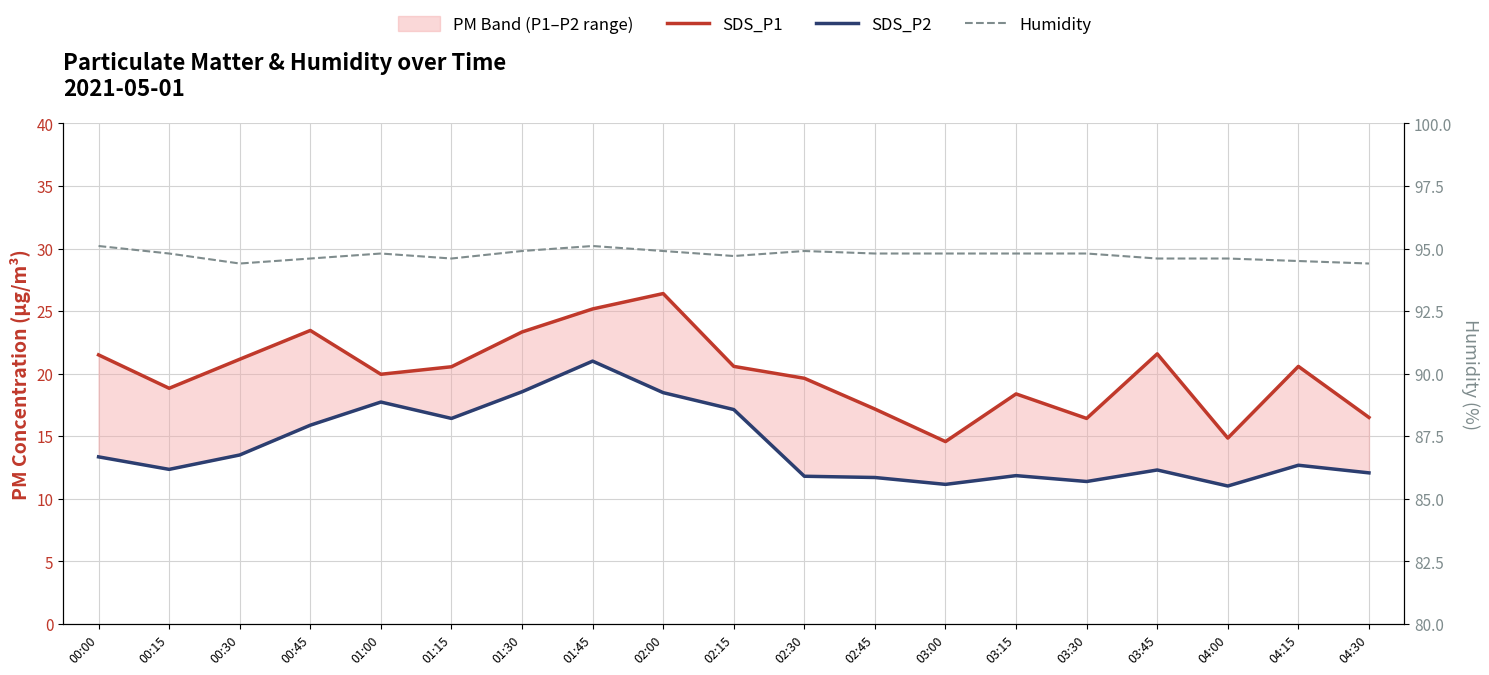

At which category does Humidity reach its first local valley?

00:30